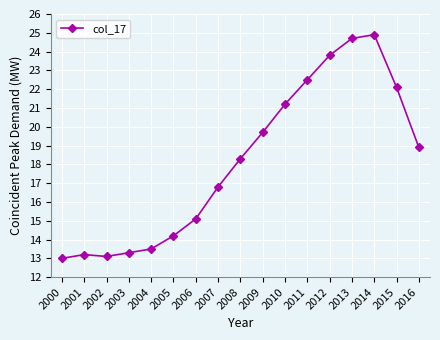

Where does the data first go above 18?

2008